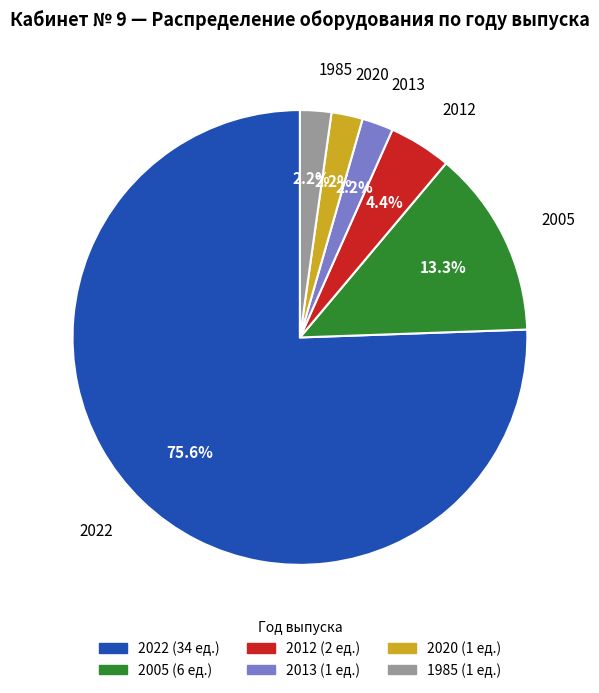

What is the majority slice?

2022